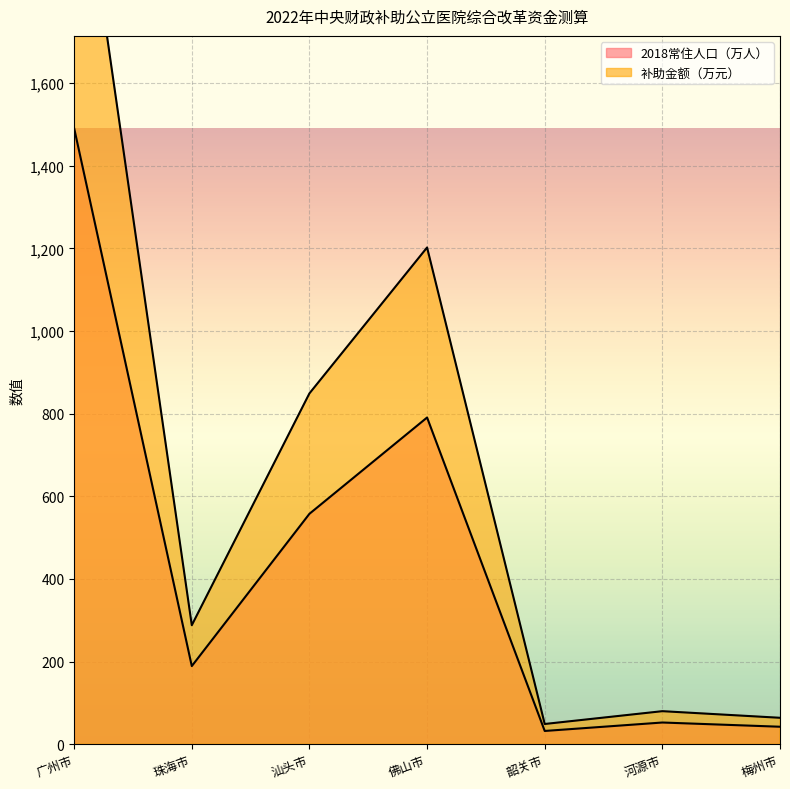

Where does the 2018常住人口（万人） series first go above 189?

广州市